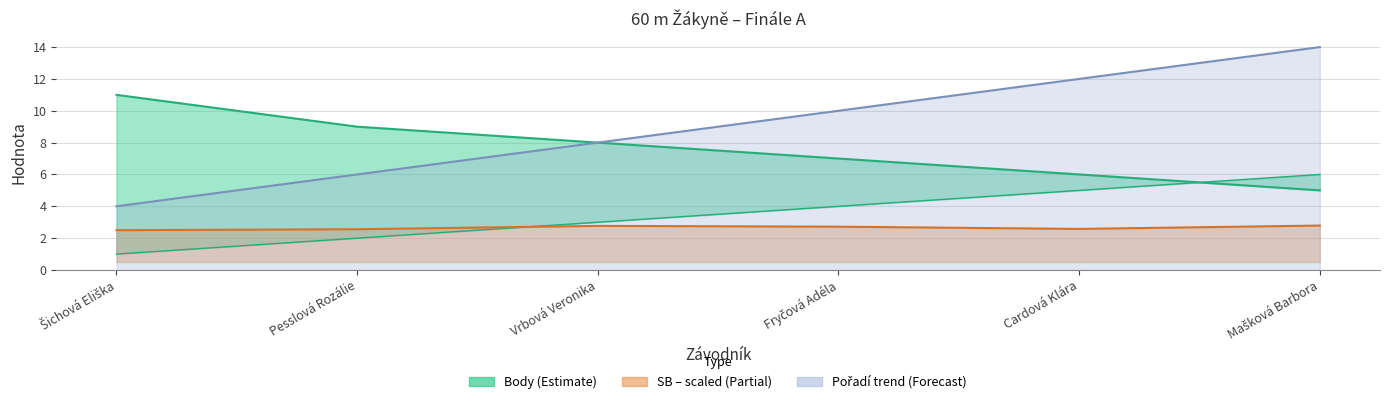

True or false: Body and SB intersect in this chart.

False